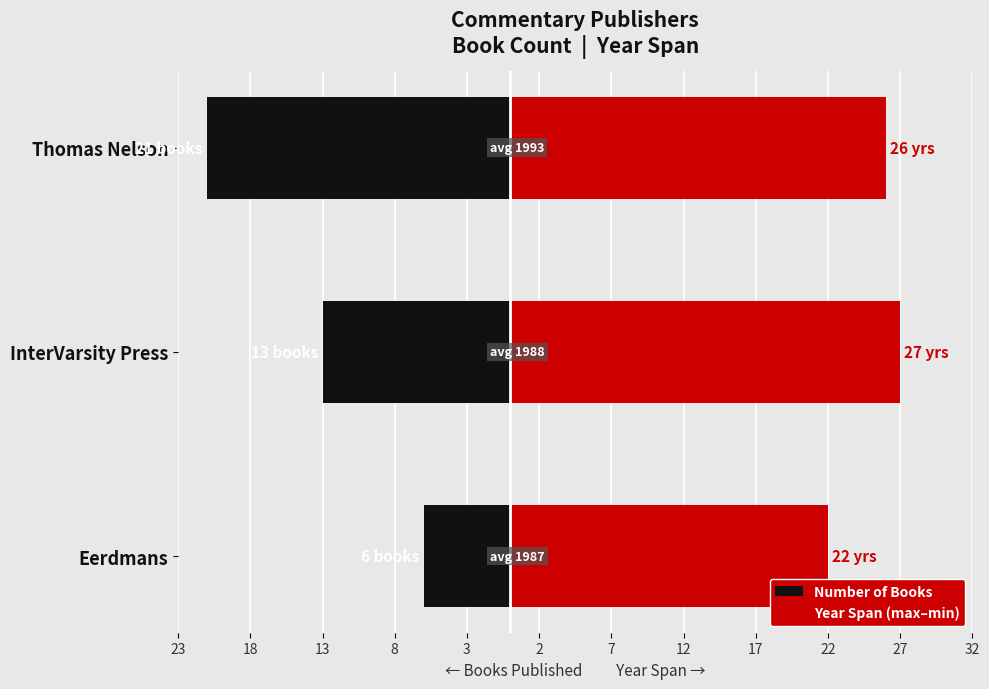

Rank the series by their average value, from lowest to highest.

Number of Books, Year Span (max–min)